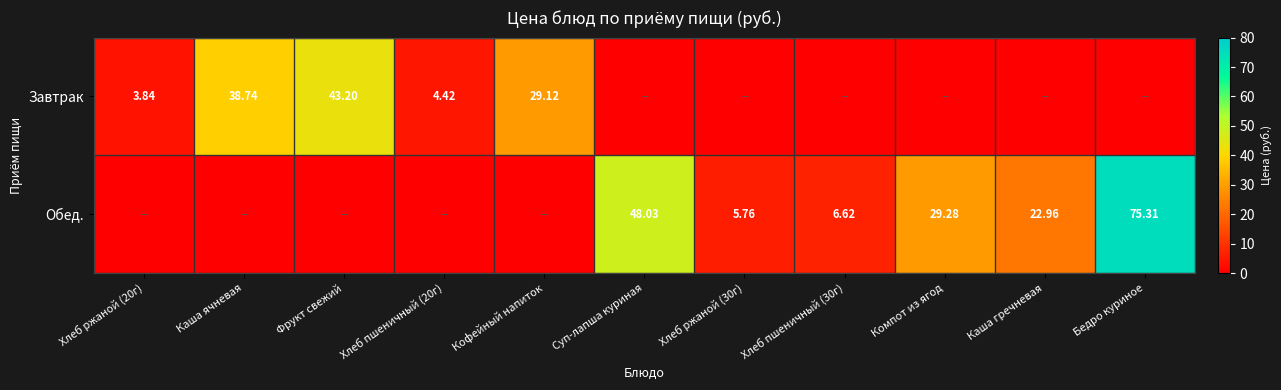

Is the value of Завтрак at Хлеб пшеничный (20г) greater than the value of Обед. at Бедро куриное?

No